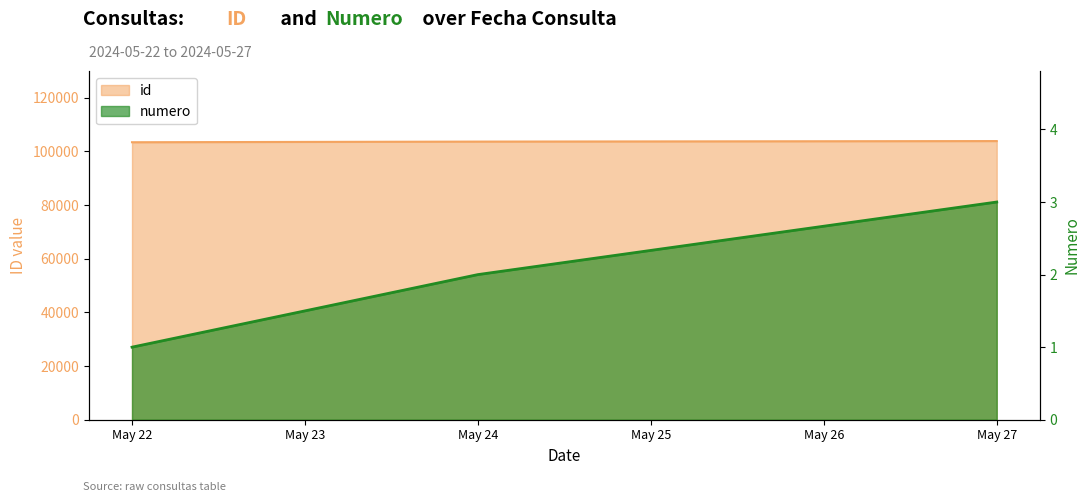

Is it true that id equals 55042 at May 27?

False